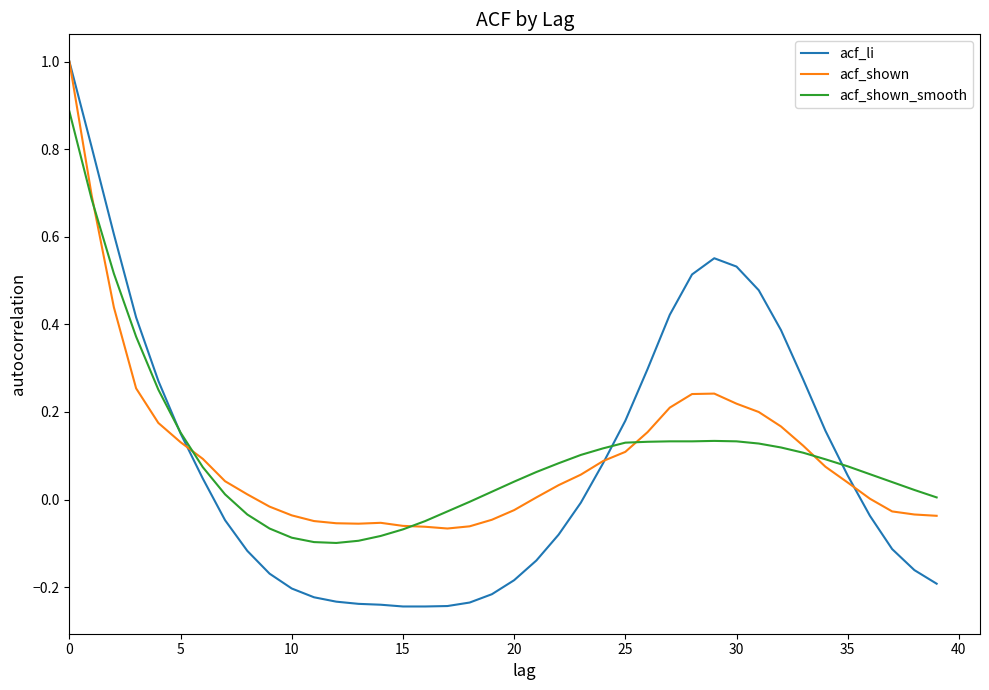

What is the greatest value displayed?

1.0